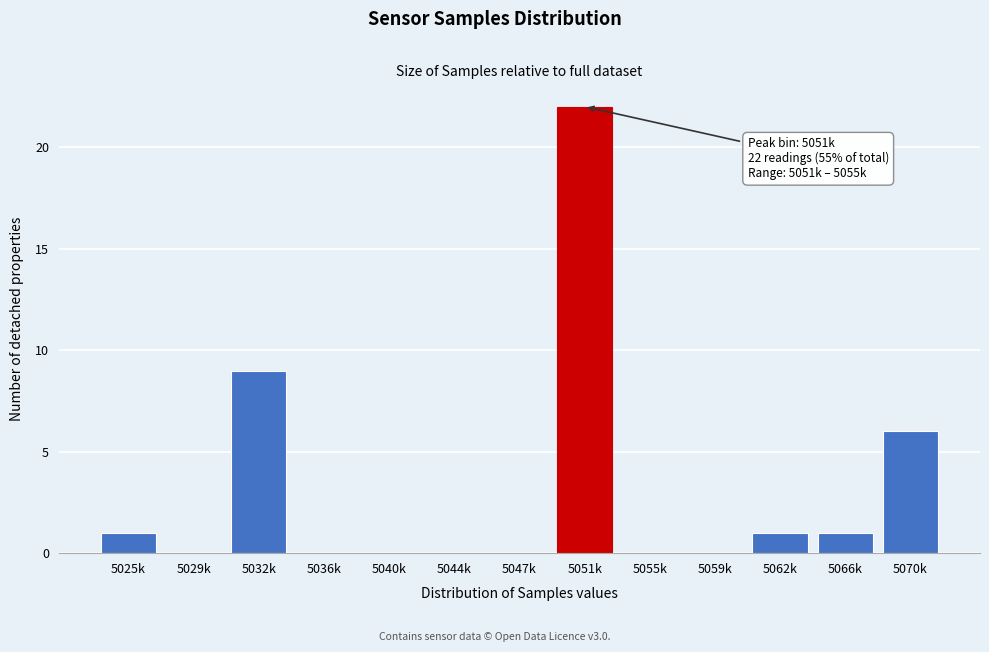

Reading left to right, transcribe all the data shown in this chart.

5025k=1	5029k=0	5032k=9	5036k=0	5040k=0	5044k=0	5047k=0	5051k=22	5055k=0	5059k=0	5062k=1	5066k=1	5070k=6